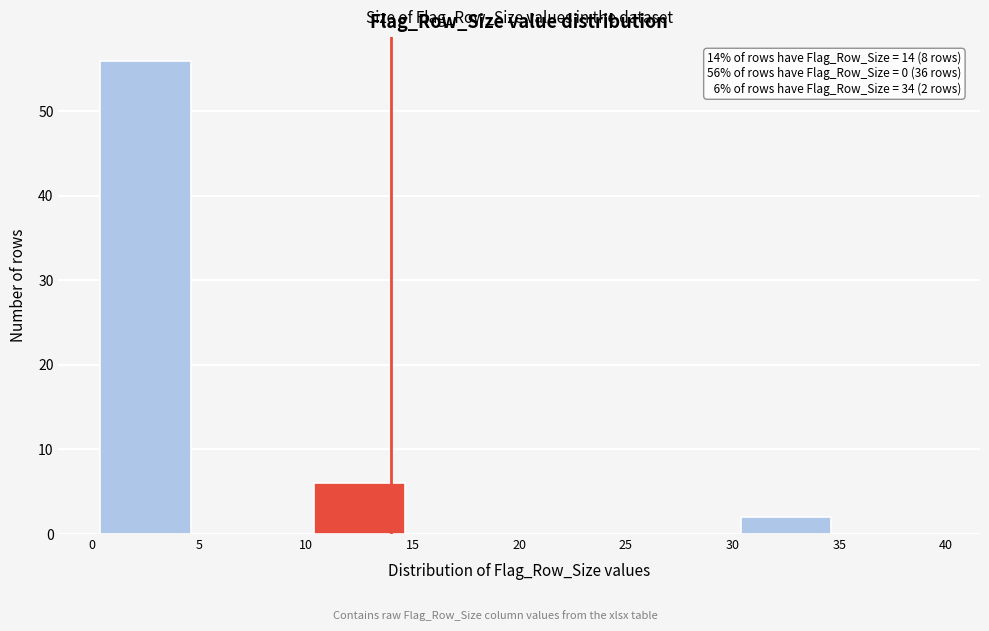

Which range on the x-axis has the tallest bar?

0 to 5